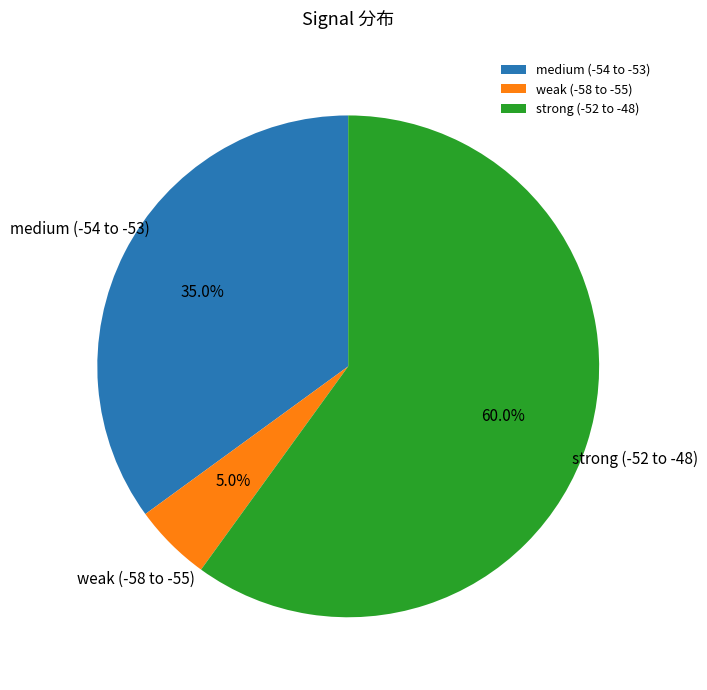

Rank the categories by value from lowest to highest.

weak (-58 to -55), medium (-54 to -53), strong (-52 to -48)